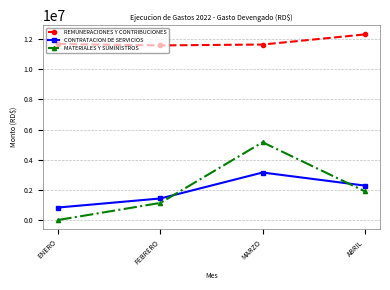

What is the sum of all REMUNERACIONES Y CONTRIBUCIONES values?

47199653.0